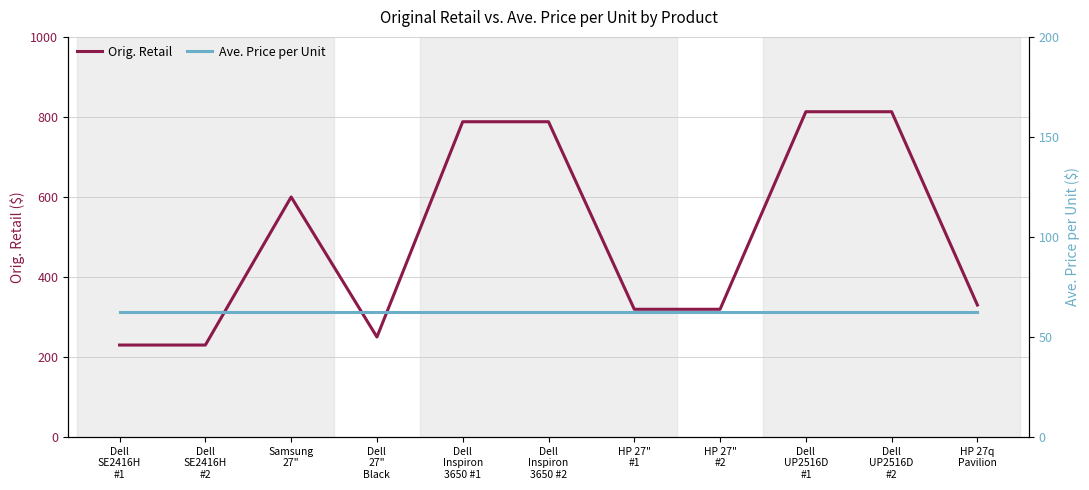

Which has a higher value, Dell
UP2516D
#2 or Dell
SE2416H
#2?

Dell
UP2516D
#2